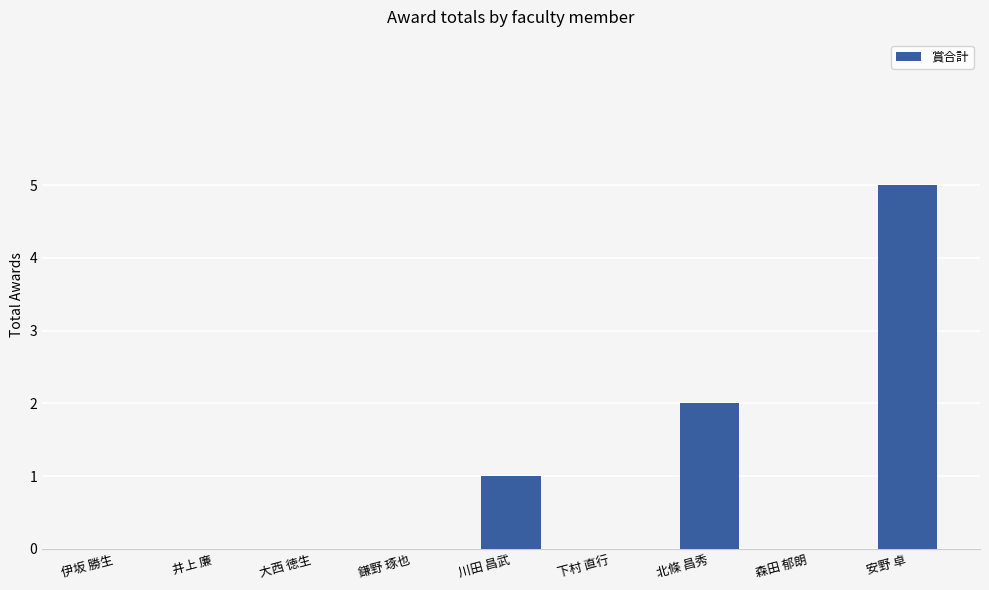

What is the sum of all values?

8